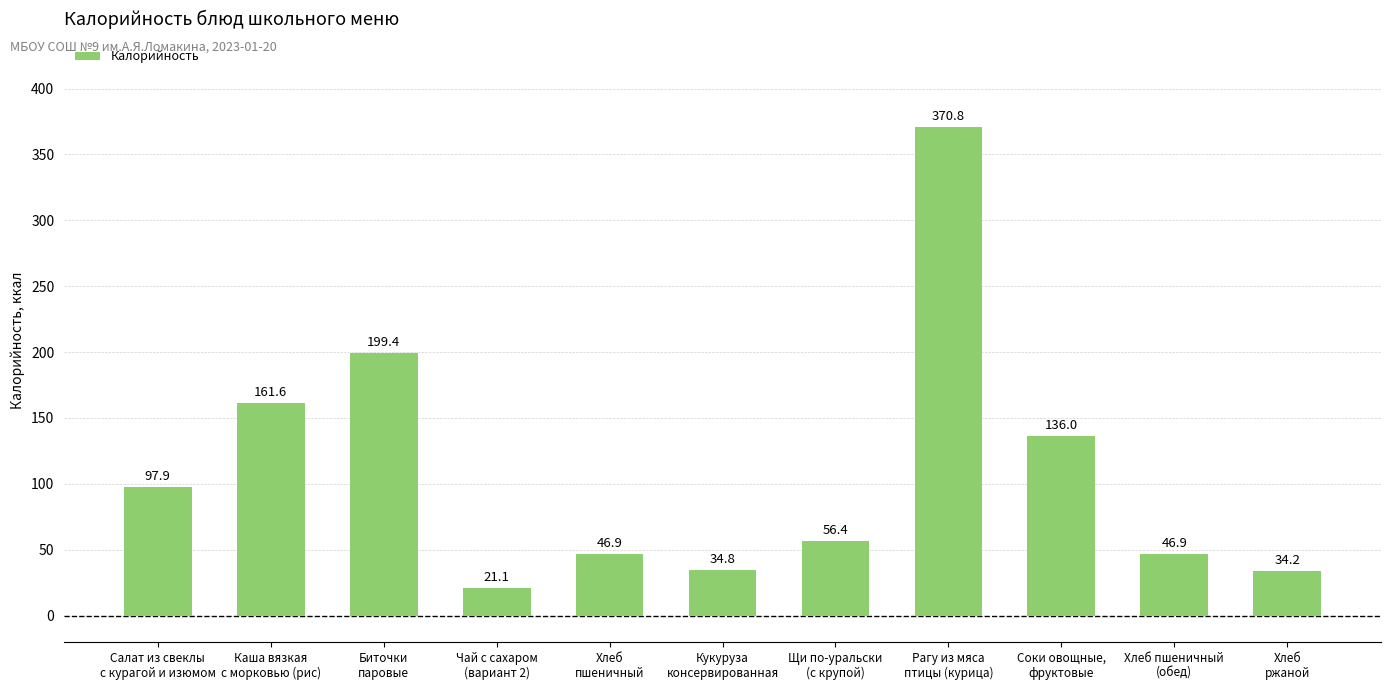

What is the sum of all values?

1206.0